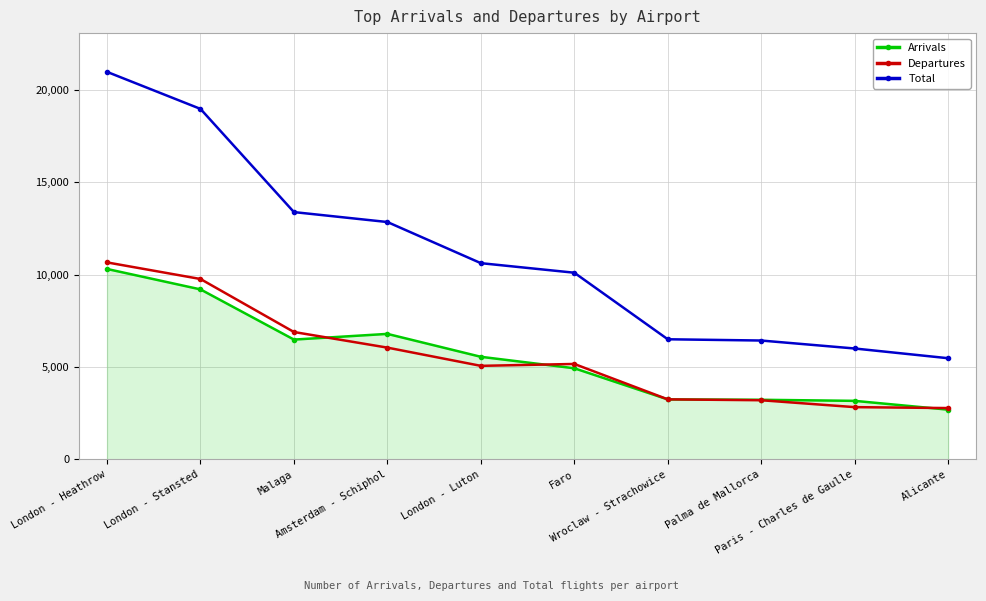

True or false: Total and Arrivals intersect in this chart.

False